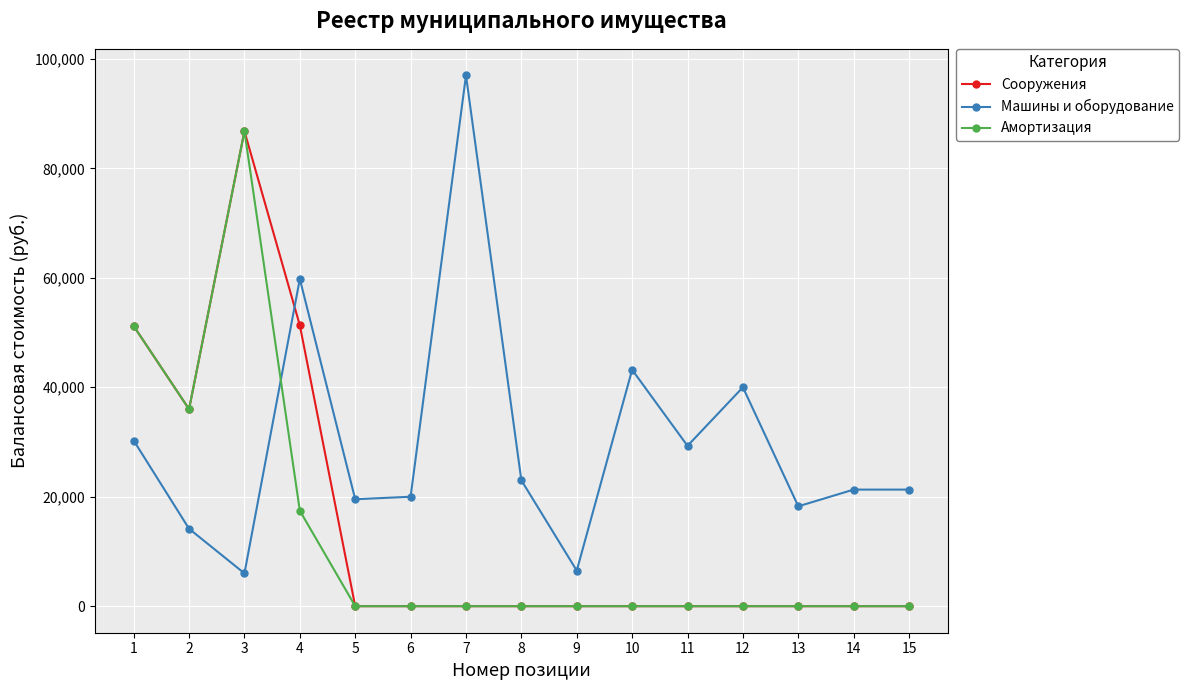

Between 4 and 13, which series saw the biggest shift?

Сооружения